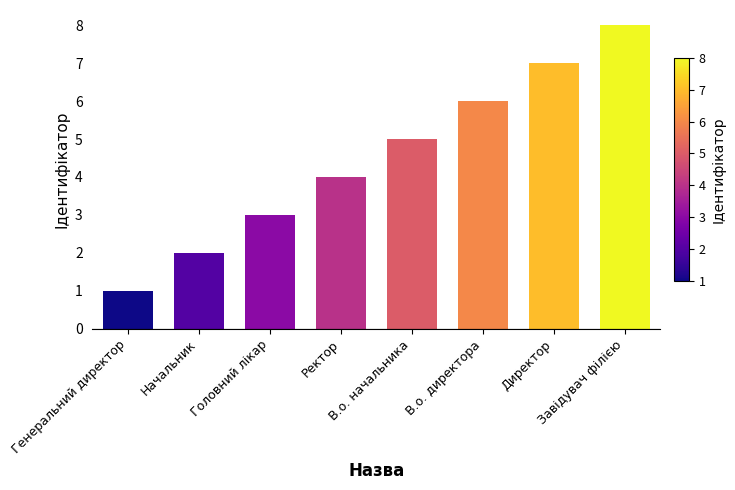

At which label is the value closest to 4?

Ректор